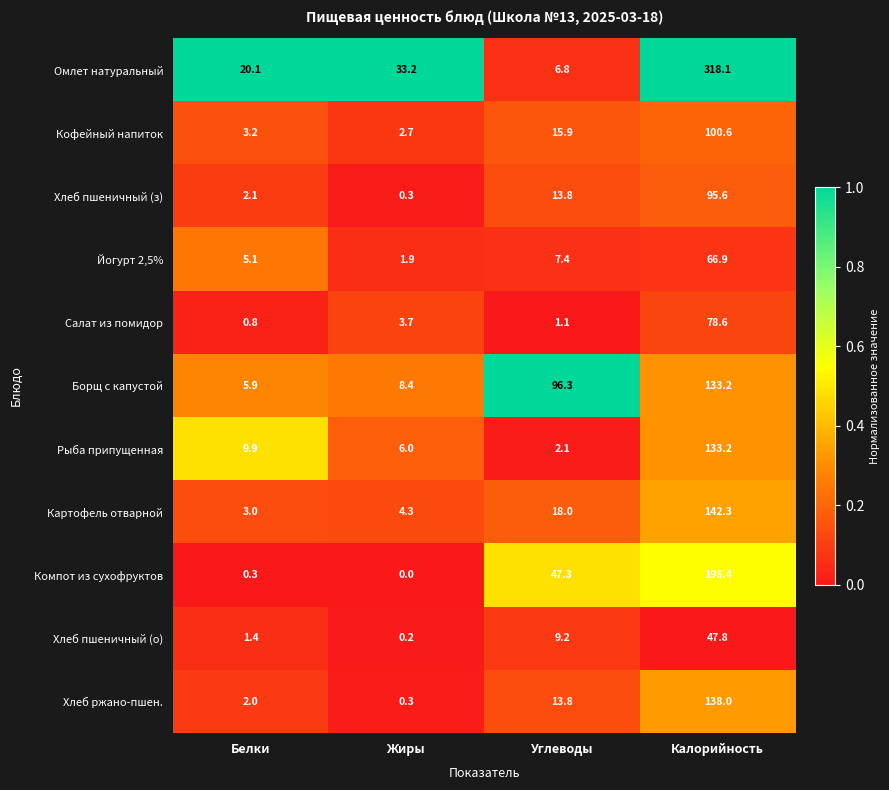

The Омлет натуральный series shows 8.6 at Белки. True or false?

False